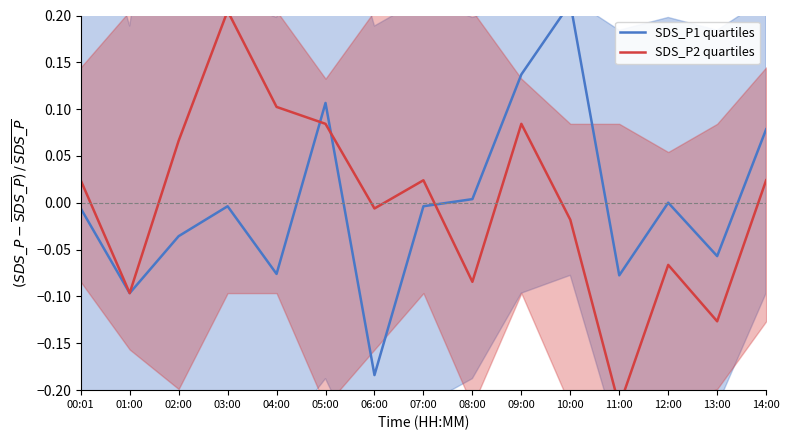

Is it true that SDS_P1 quartiles equals 0.1 at 05:00?

True